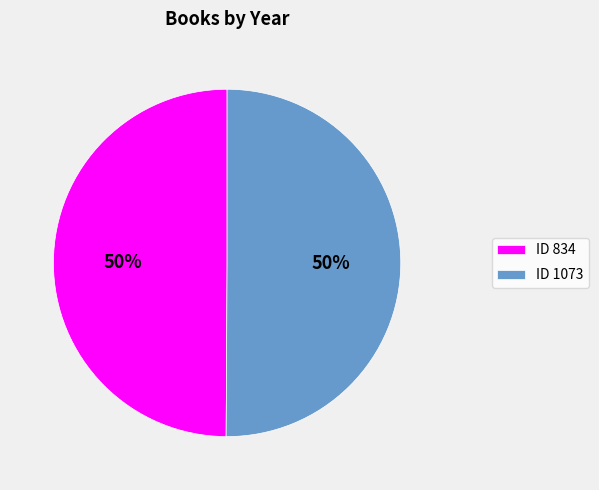

To the nearest percent, what portion does ID 834 represent?

50%